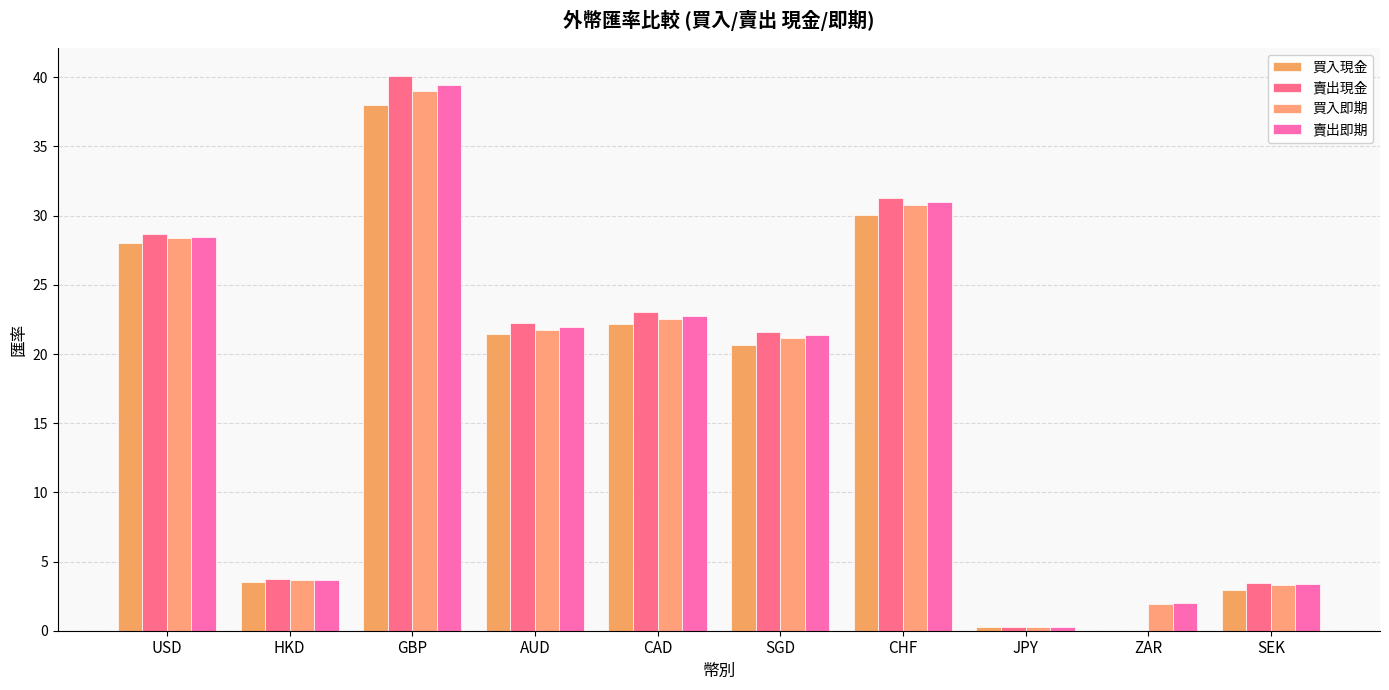

Which series has the widest spread of values?

賣出現金